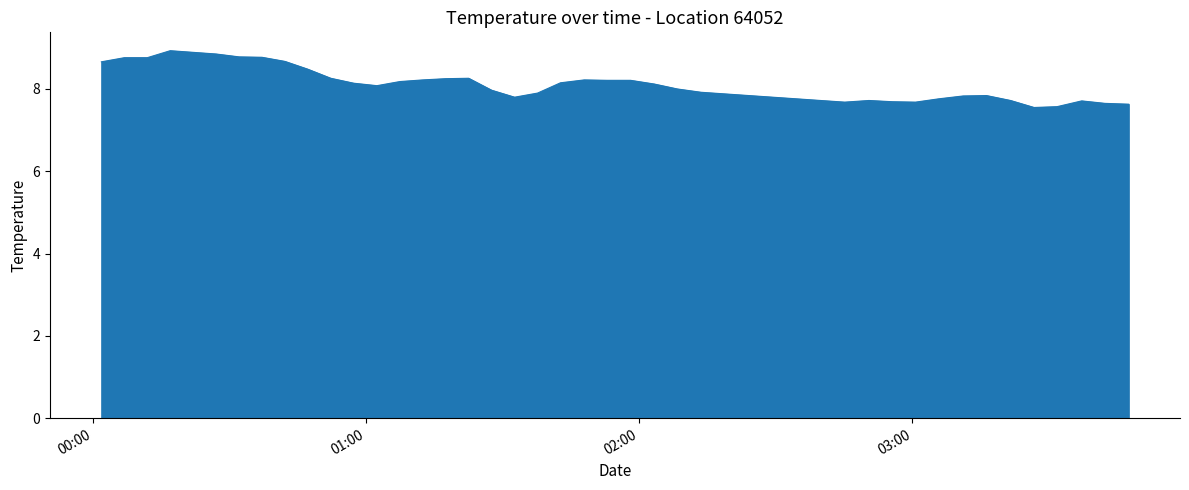

What is the greatest value displayed?

8.9